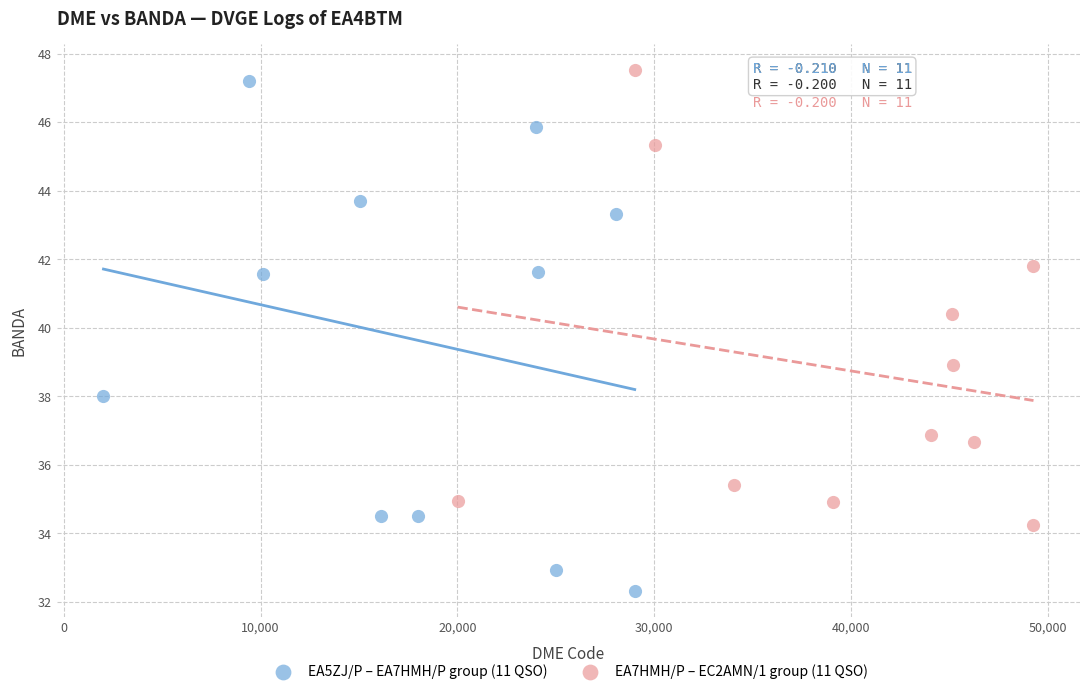

Which series reaches the minimum Y coordinate?

EA5ZJ/P – EA7HMH/P group (11 QSO)